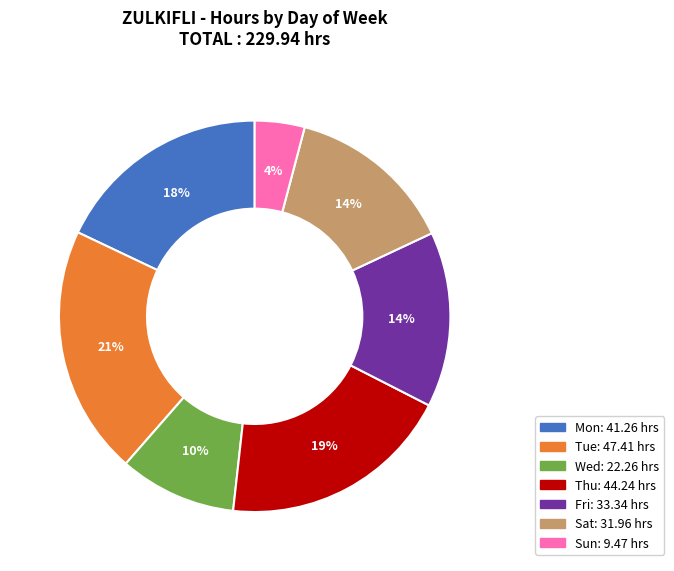

Does any single category account for the majority?

No